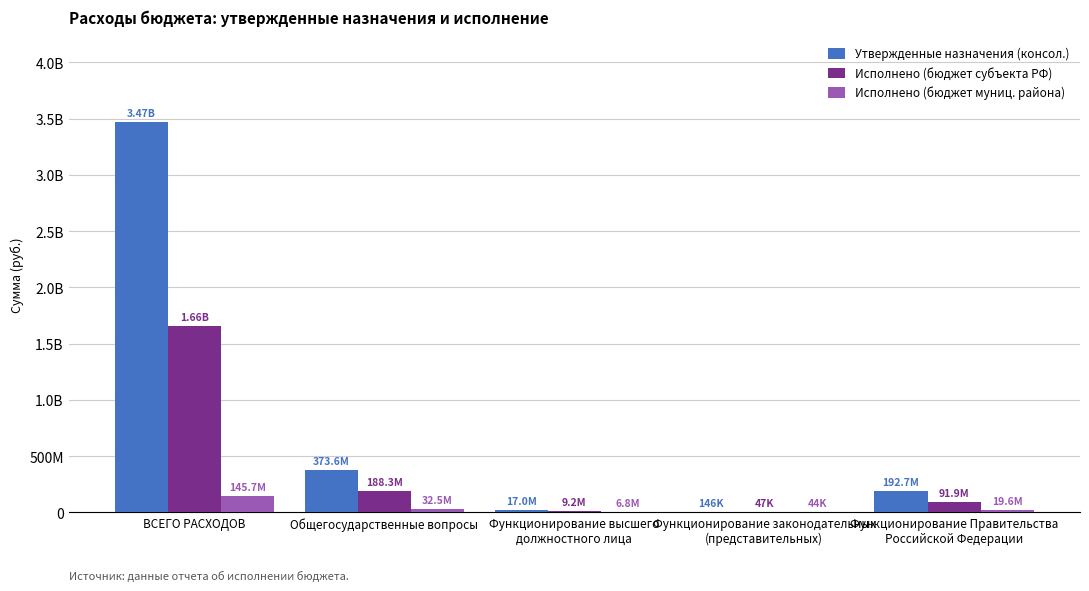

Are the bars grouped side by side (vs. stacked)?

Yes